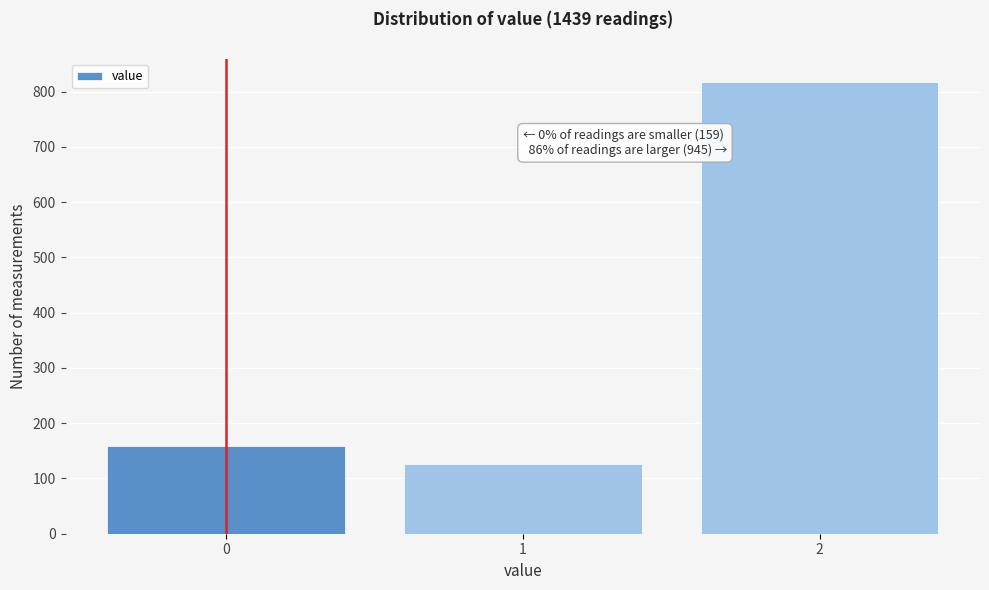

Reading left to right, transcribe all the data shown in this chart.

159	127	818